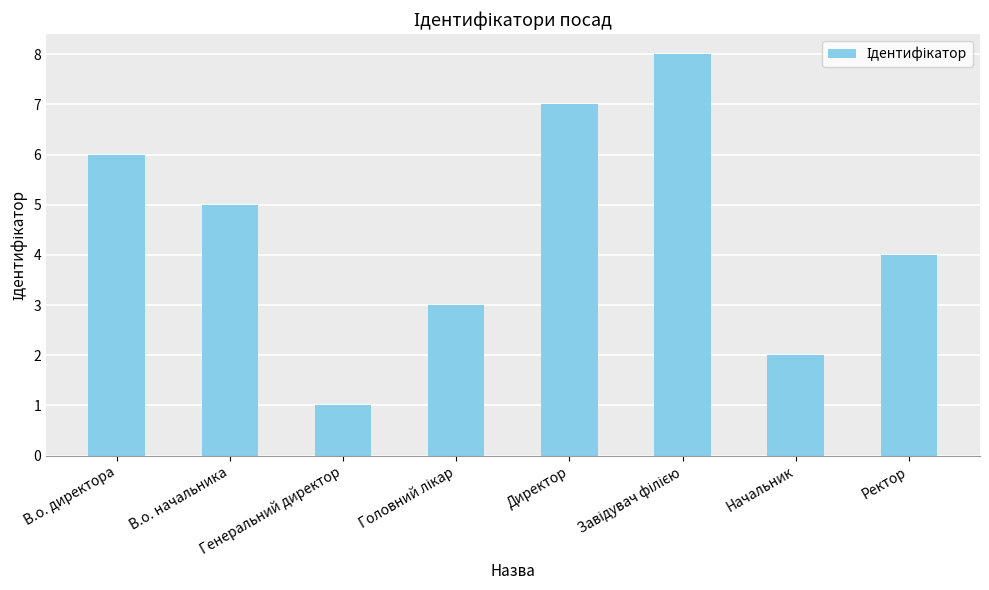

How many categories are shown in the chart?

8